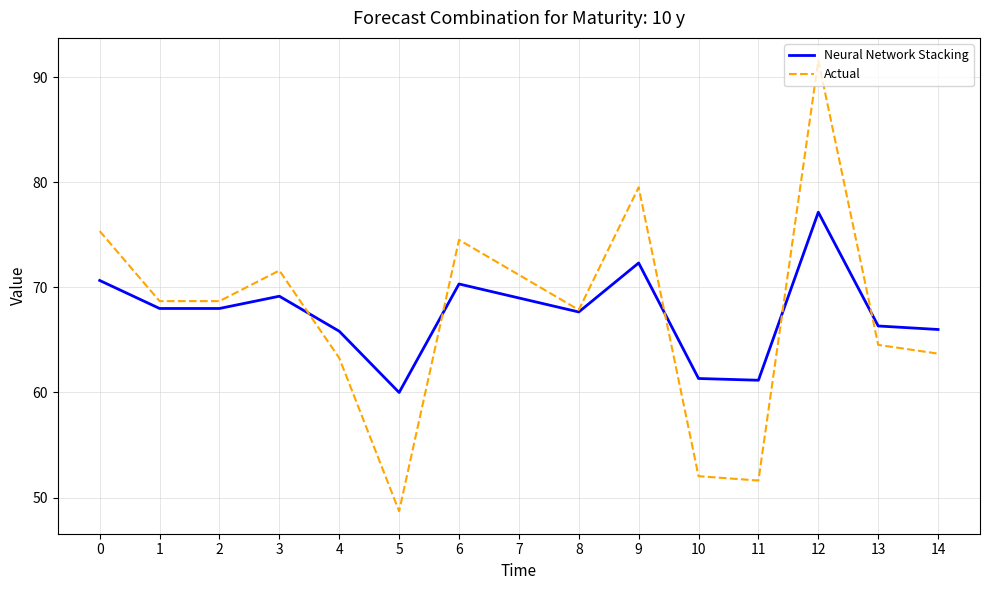

Which series has the widest spread of values?

Actual